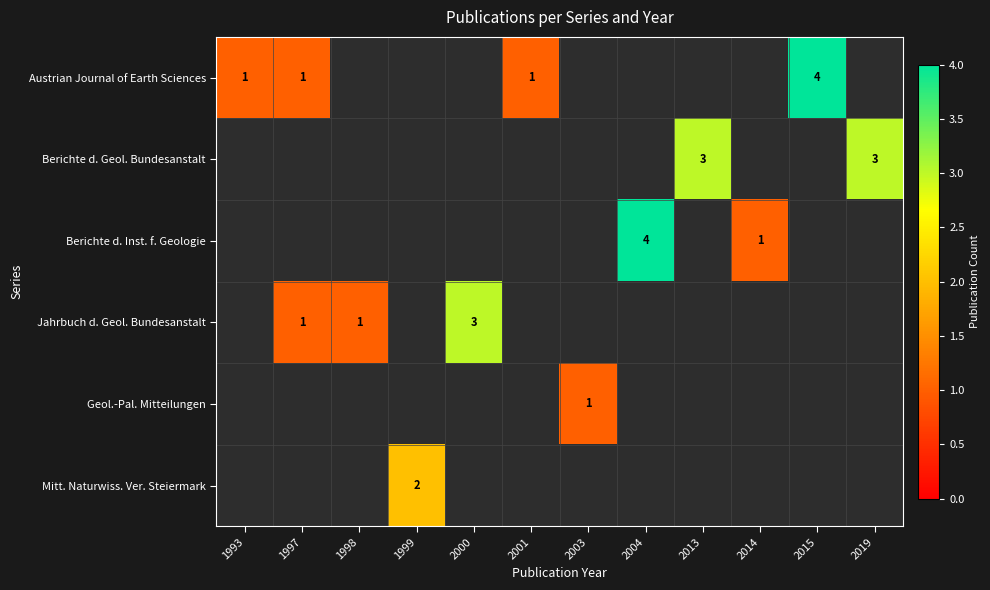

Is it true that Austrian Journal of Earth Sciences equals 4 at 2015?

True